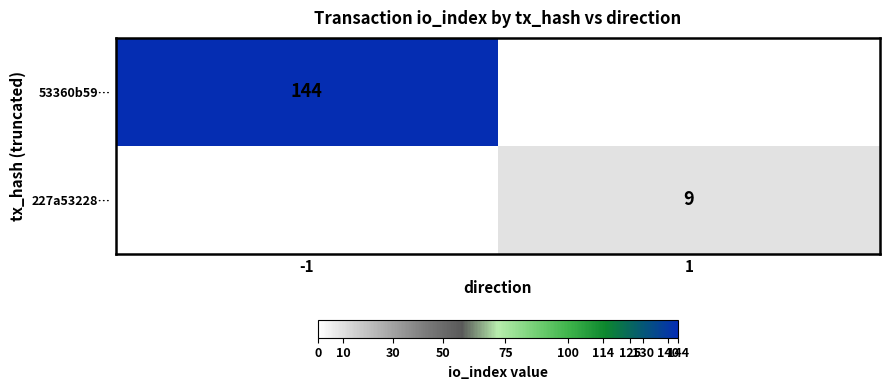

True or false: 227a53228… has a value of 4 at 1.

False